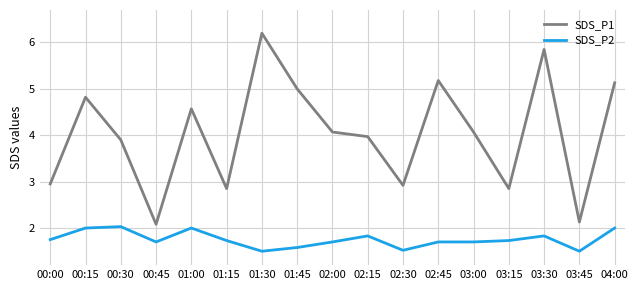

True or false: SDS_P1 and SDS_P2 intersect in this chart.

False